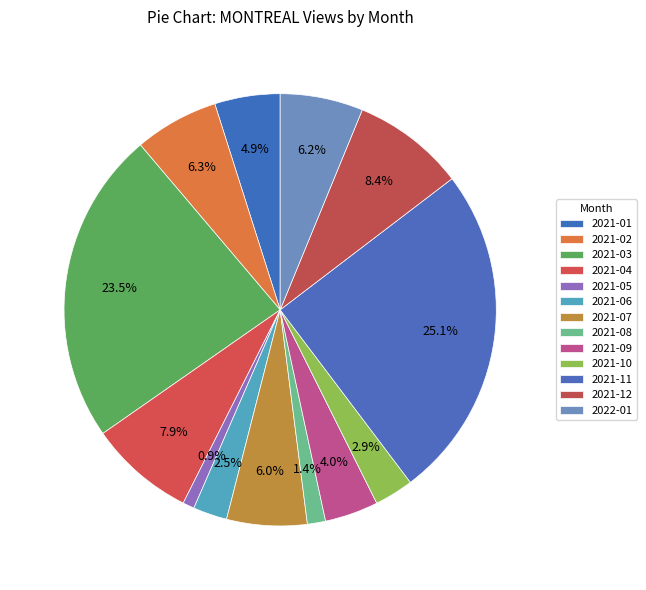

Is 2021-10 the majority of the pie?

No